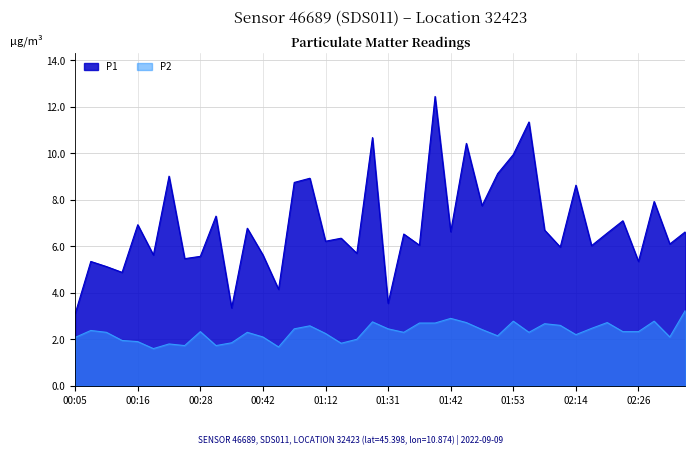

Is it true that P2 equals 1.9 at 00:37?

True